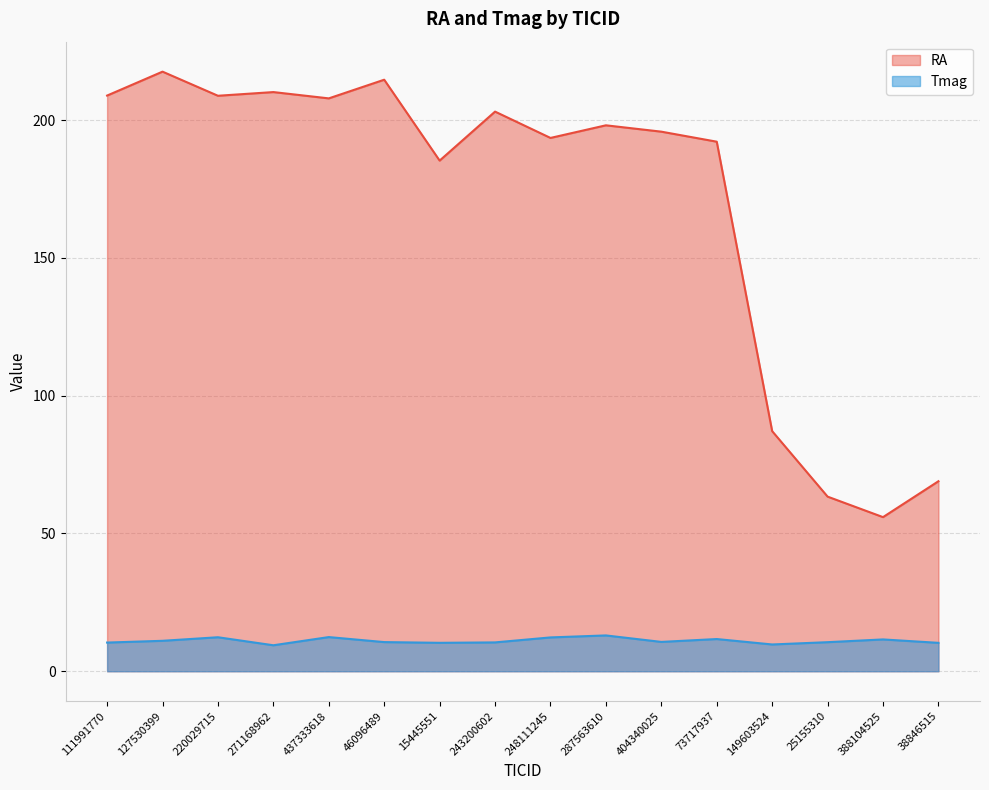

What position from the left is 271168962?

4